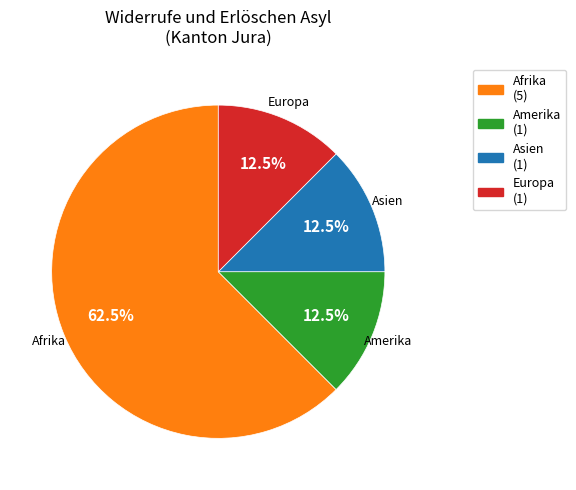

What is the largest slice in the pie chart?

Afrika